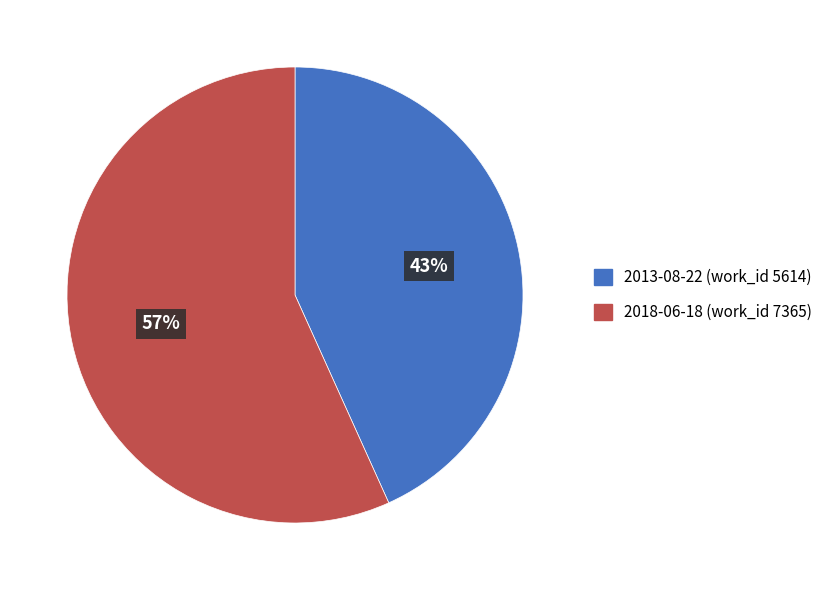

To the nearest percent, what is the combined percentage of 2013-08-22 and 2018-06-18?

100%